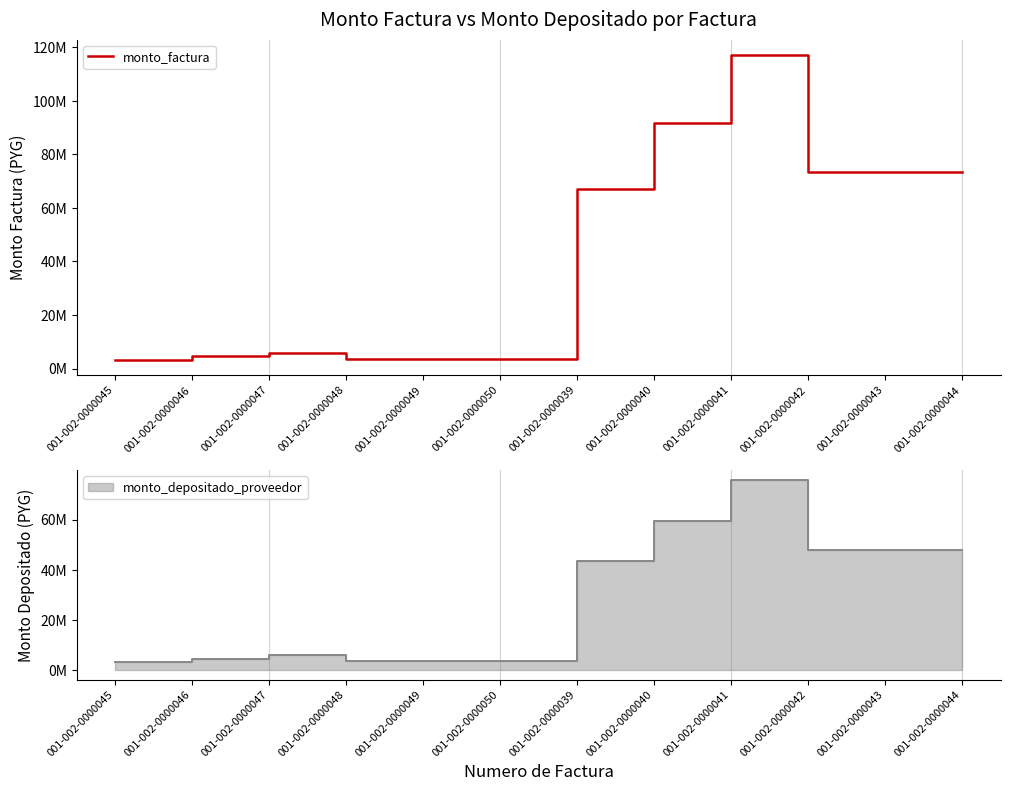

What position from the left is 001-002-0000041?

9